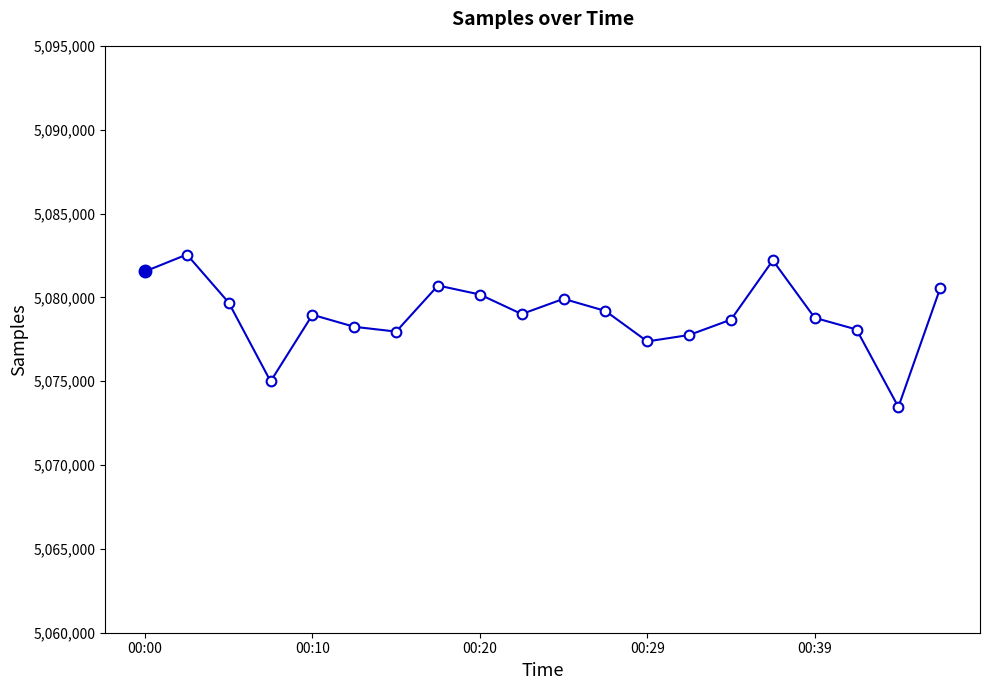

What is the value of the 12th point from the left?

5079189